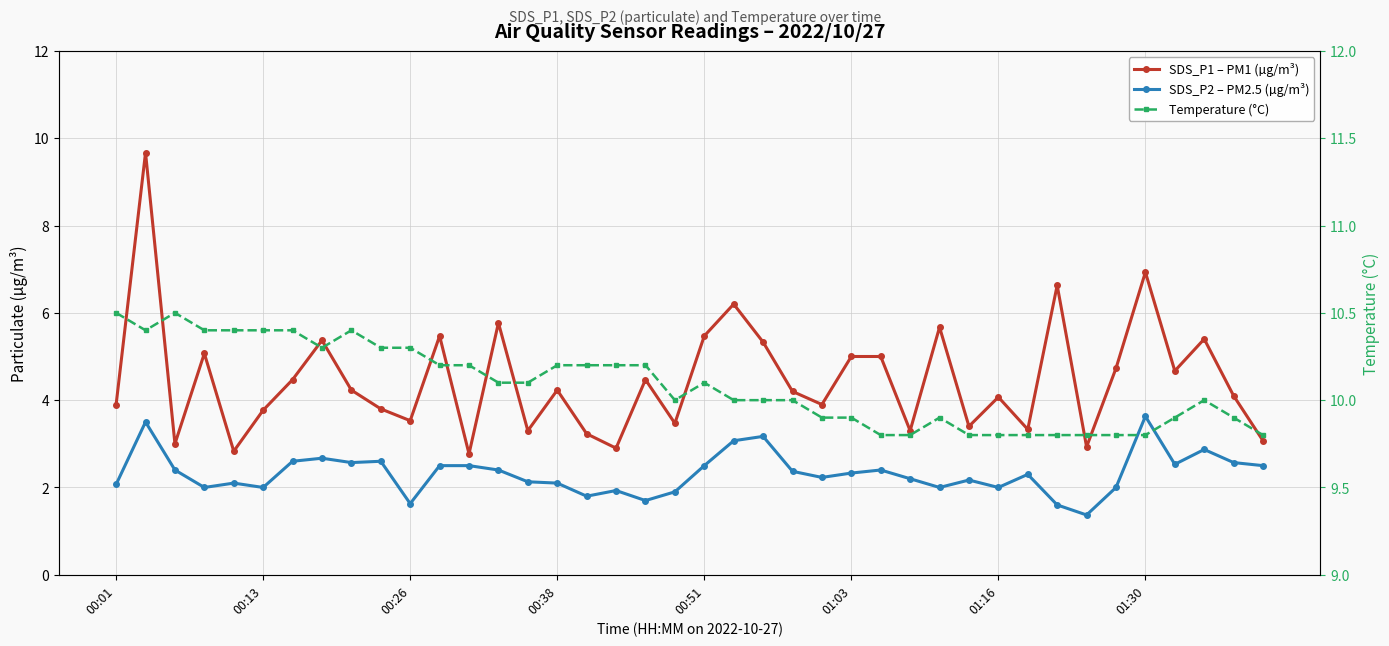

Which series has the widest spread of values?

SDS_P1 – PM1 (µg/m³)